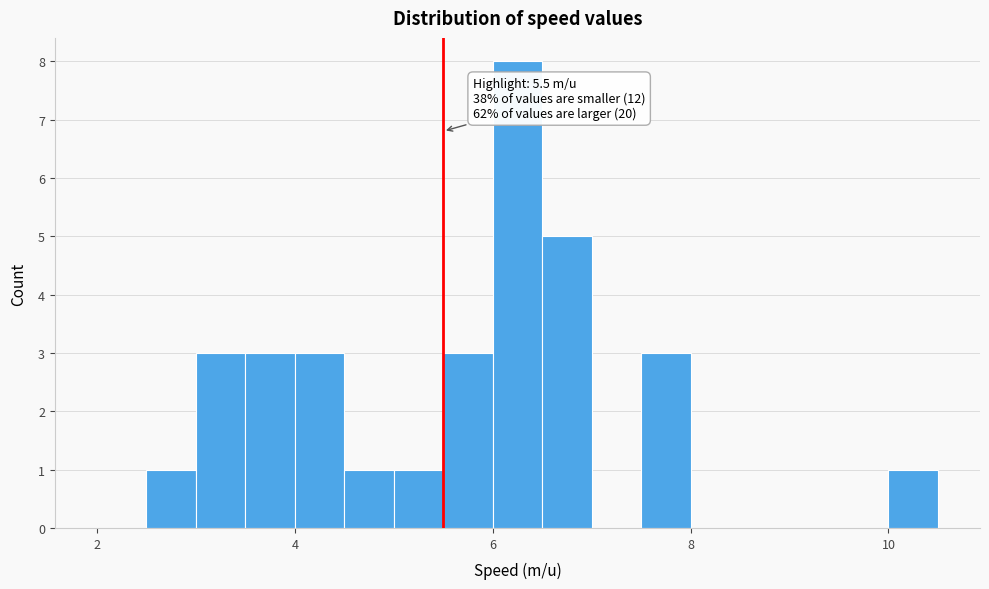

Read against the x-axis, roughly where is the centre of the tallest bar?

6.2